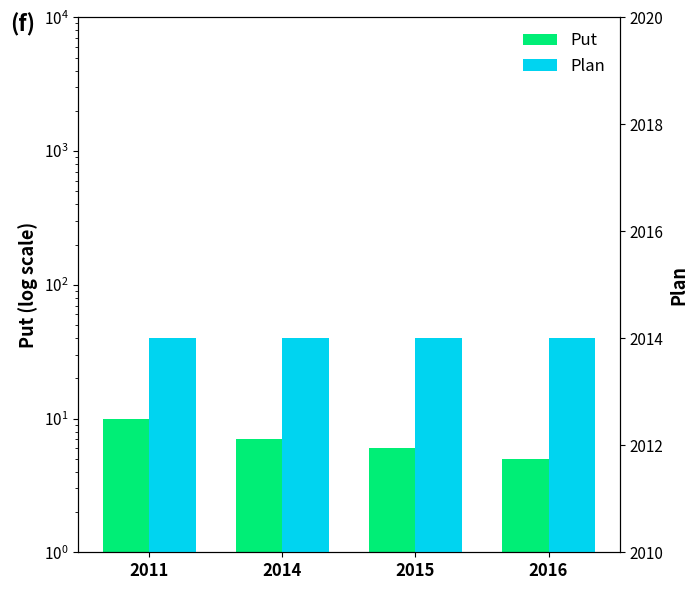

What is the value of the Plan bar at the 2nd from the left?

2014